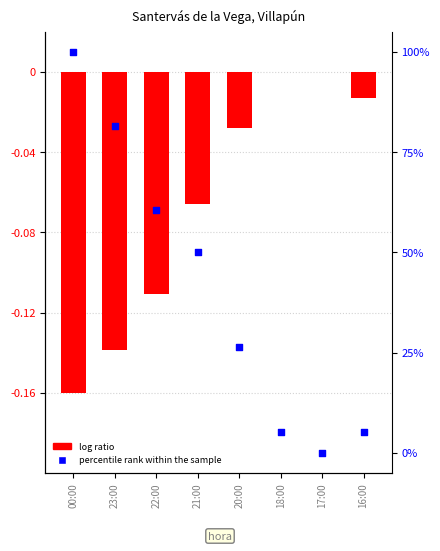

What are all the series names shown in the legend?

log ratio, percentile rank within the sample